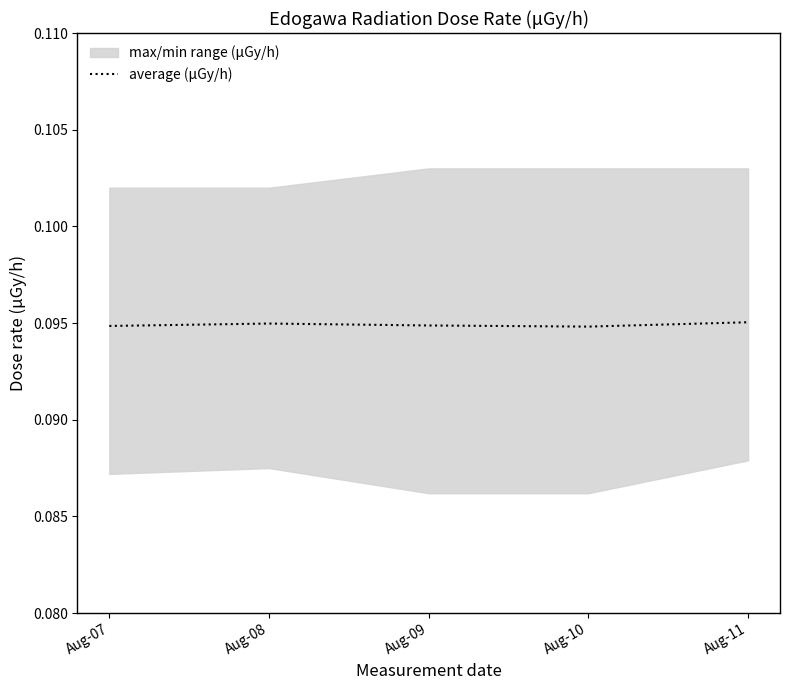

What is the smallest value displayed?

0.1